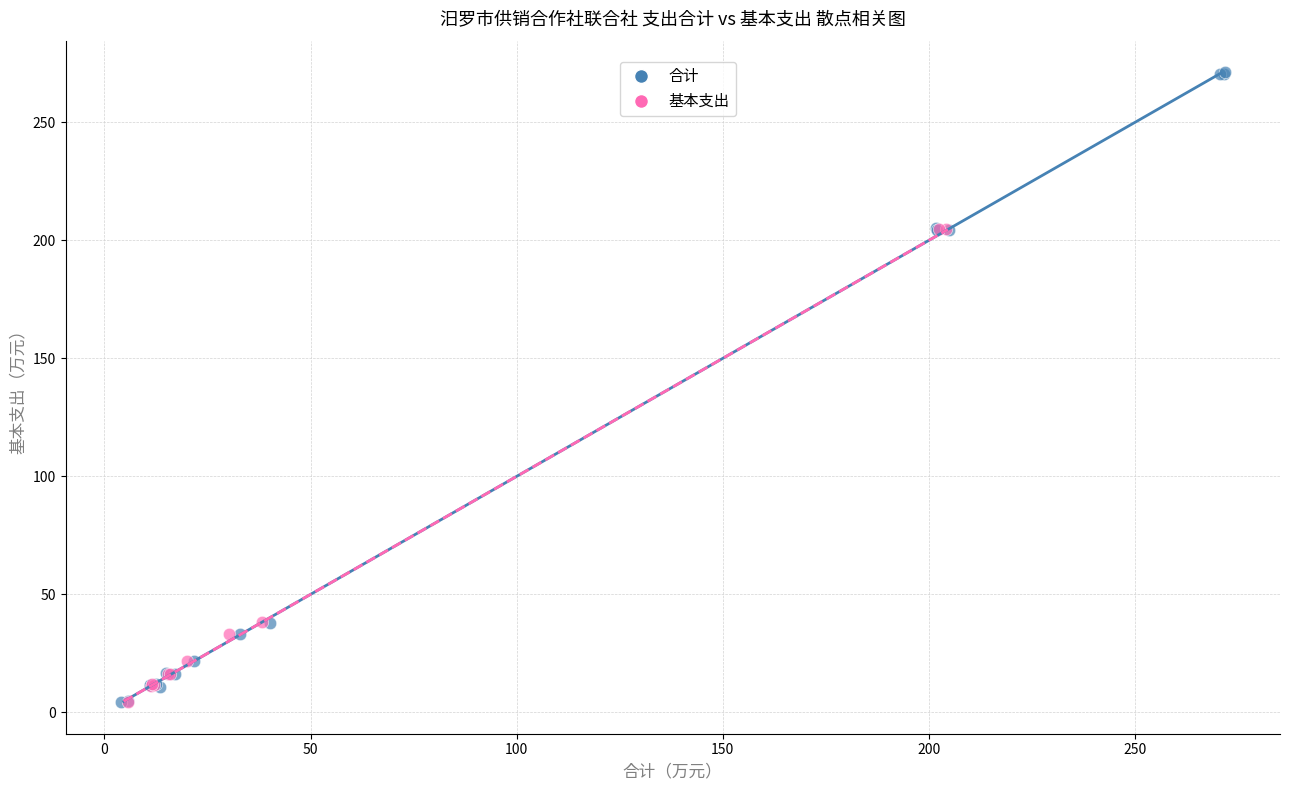

Which series has the widest spread of Y values?

合计